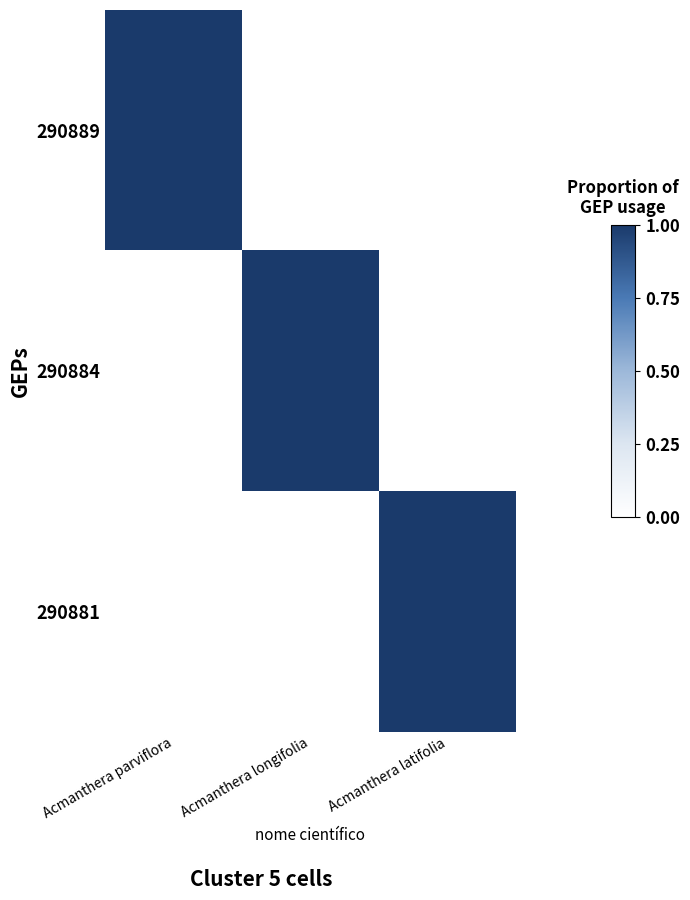

At how many categories does at least one series exceed 0?

3